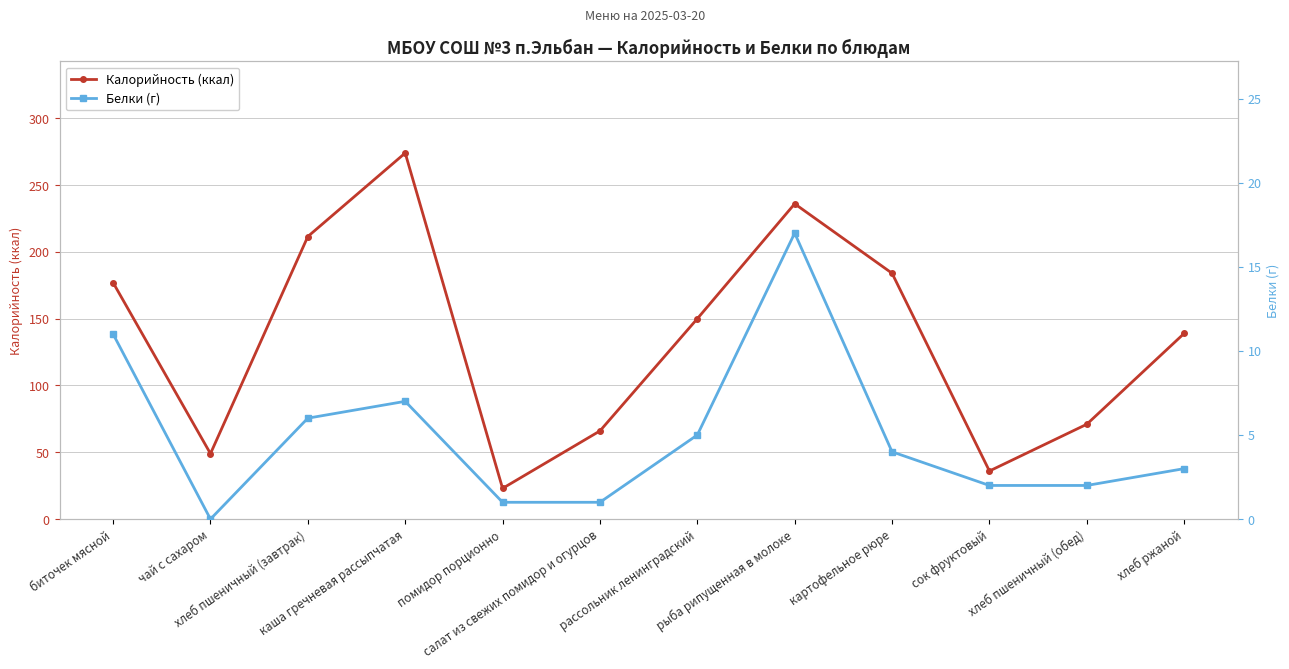

How many lines are shown in the chart?

2